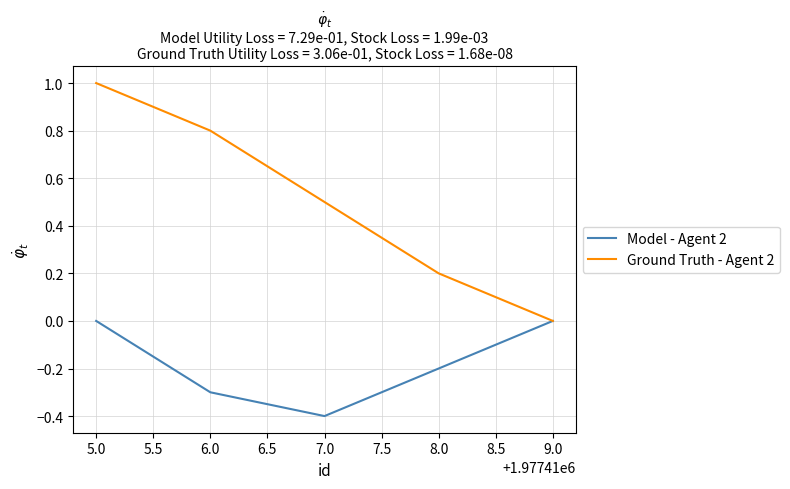

How many distinct data groups are displayed?

2